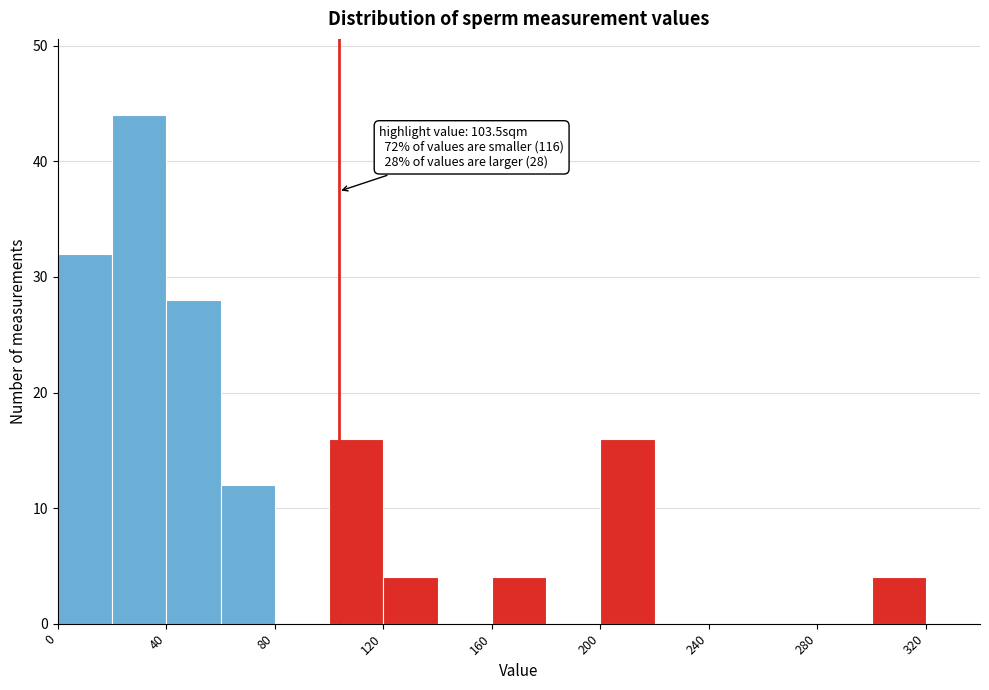

Which range on the x-axis has the tallest bar?

20 to 40